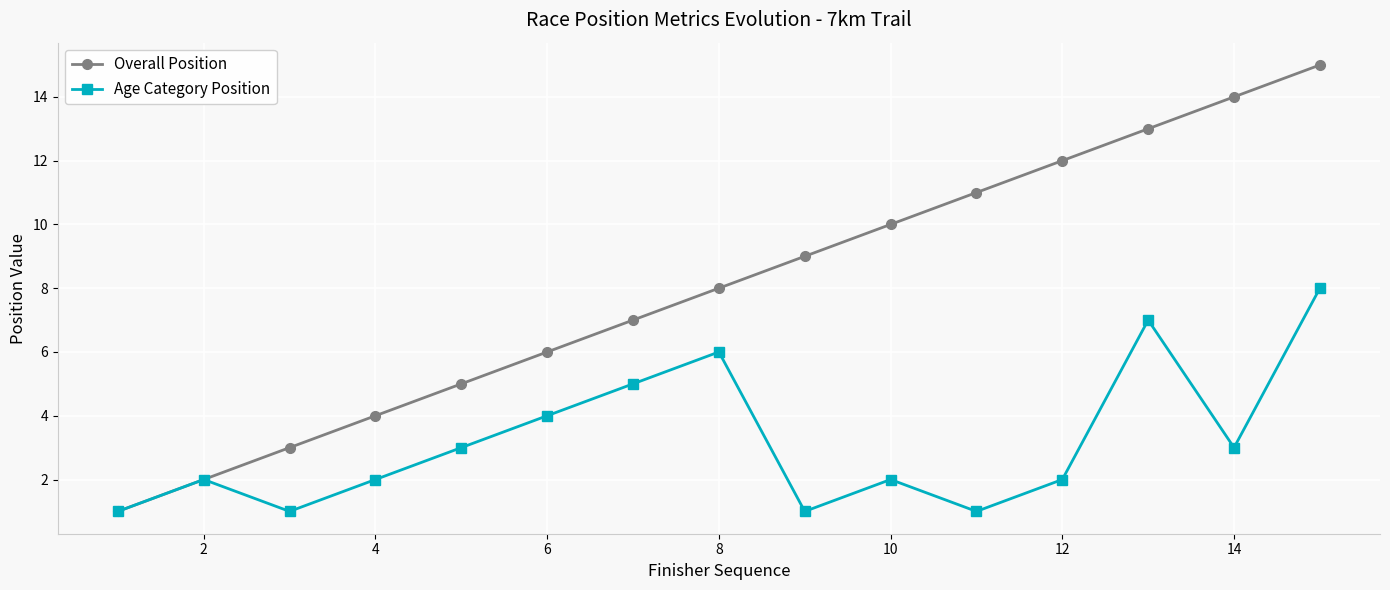

What is the maximum value for Overall Position?

15